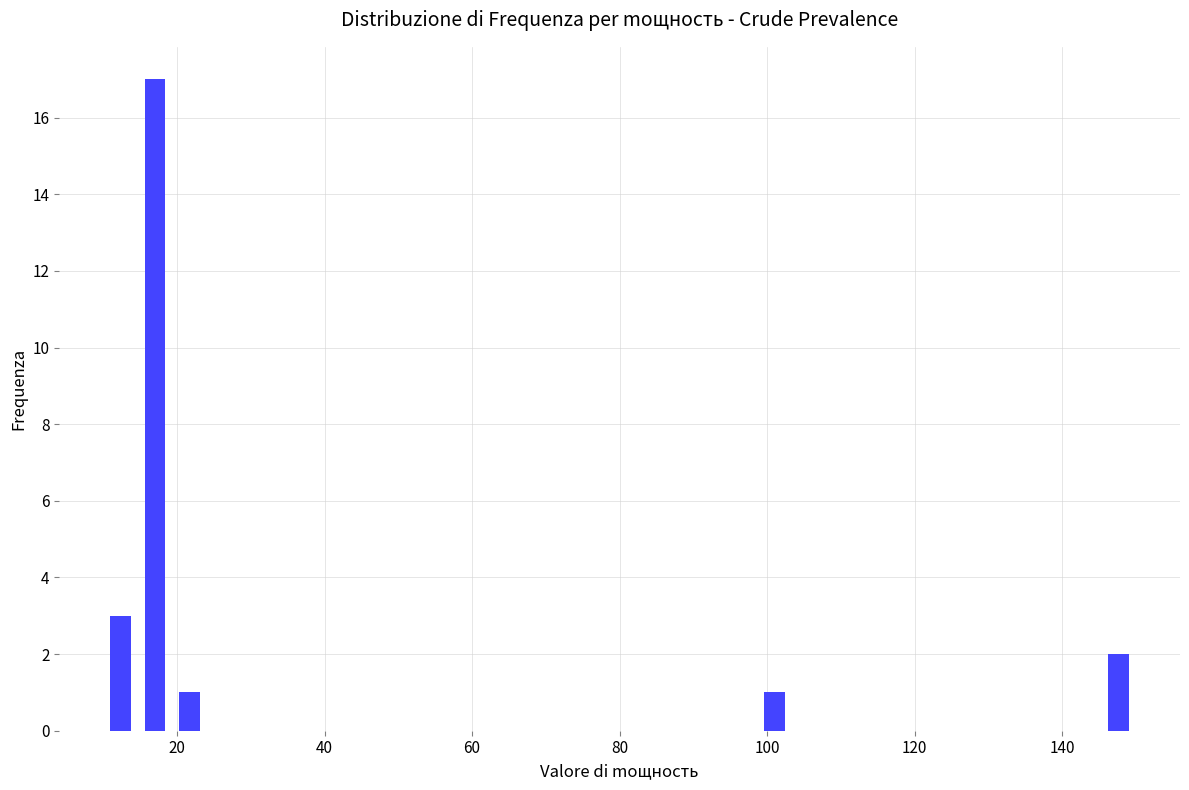

Around what value on the x-axis is the tallest bar? Give the approximate position of its centre, as read against the axis.

18